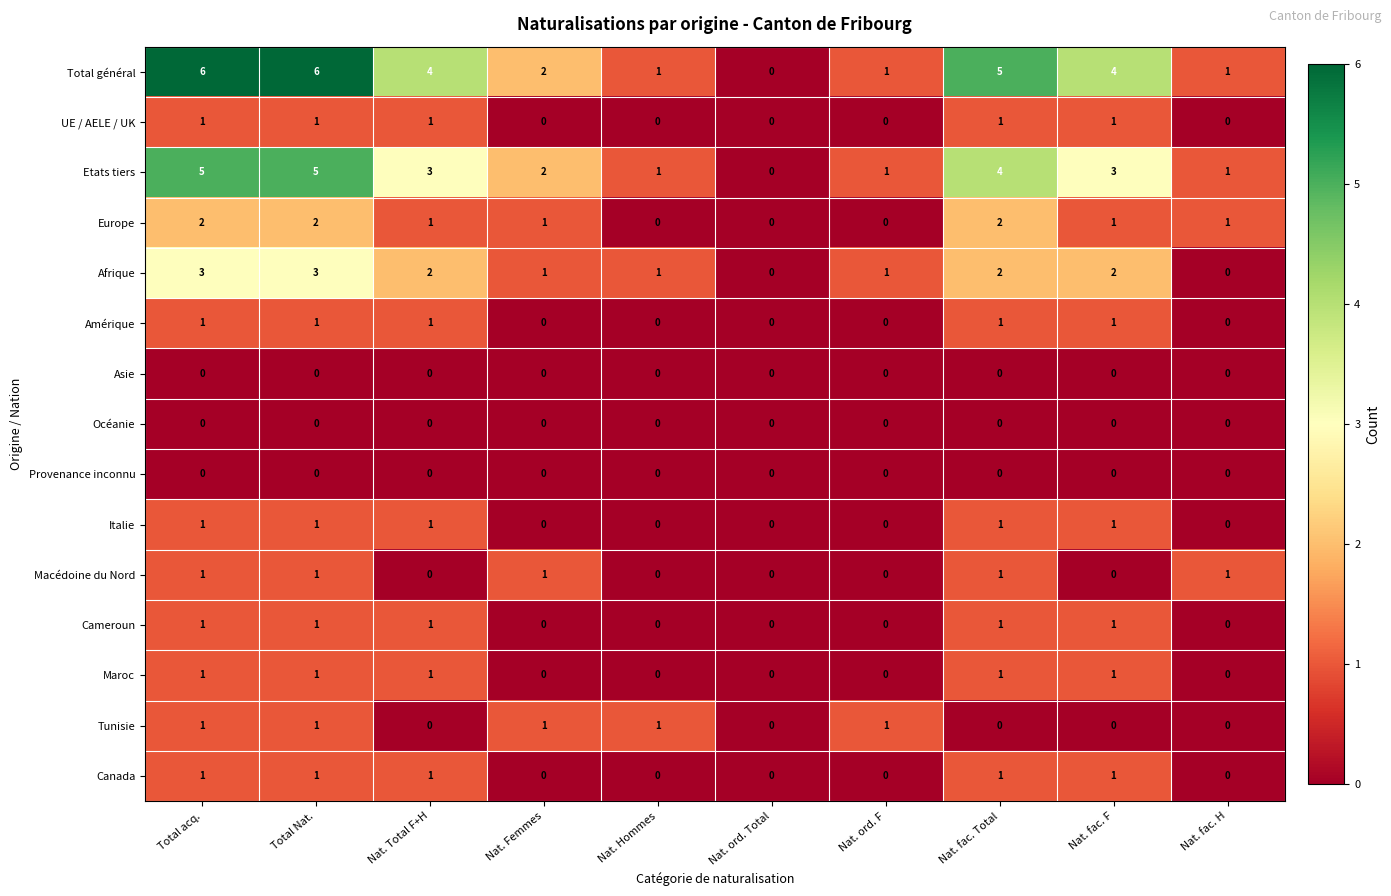

What is the greatest value displayed?

6